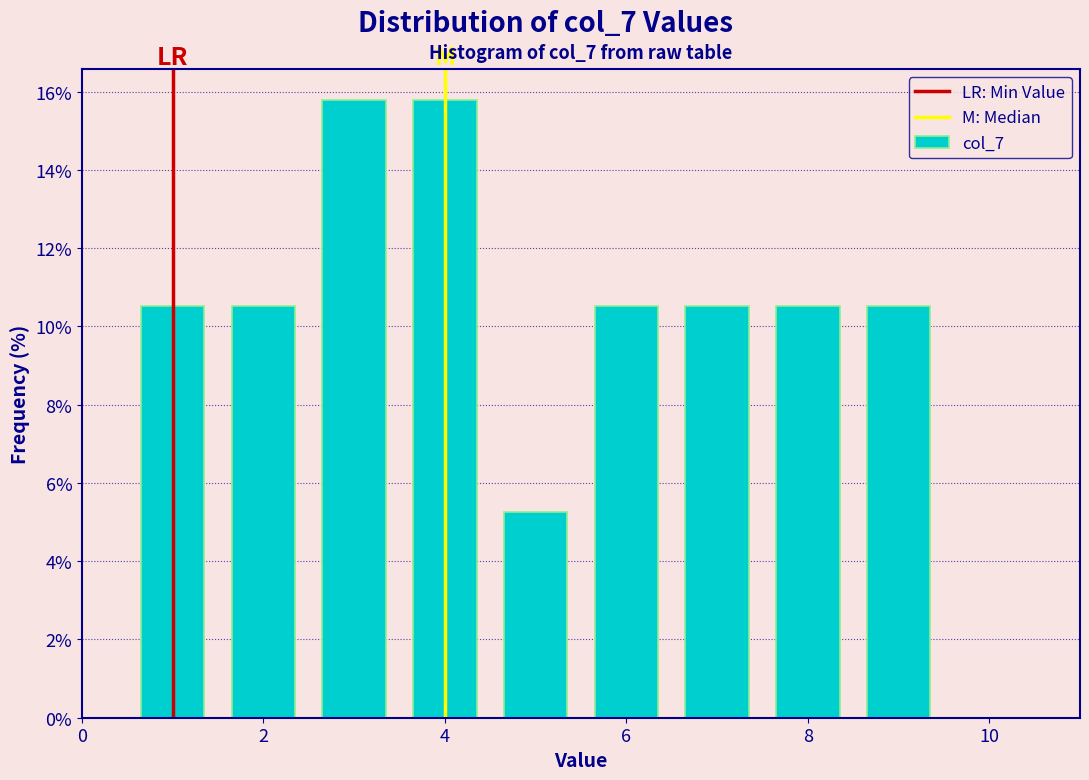

Reading left to right, transcribe this chart: for each bar, give the range it covers on the x-axis and its height. Neither the bar edges nor the heights are printed on the chart, so give them approximately, as read against the axes.

0.5 to 1.5: 10.6
1.5 to 2.5: 10.6
2.5 to 3.5: 15.8
3.5 to 4.5: 15.8
4.5 to 5.5: 5.2
5.5 to 6.5: 10.6
6.5 to 7.5: 10.6
7.5 to 8.5: 10.6
8.5 to 9.5: 10.6
9.5 to 10.5: 0